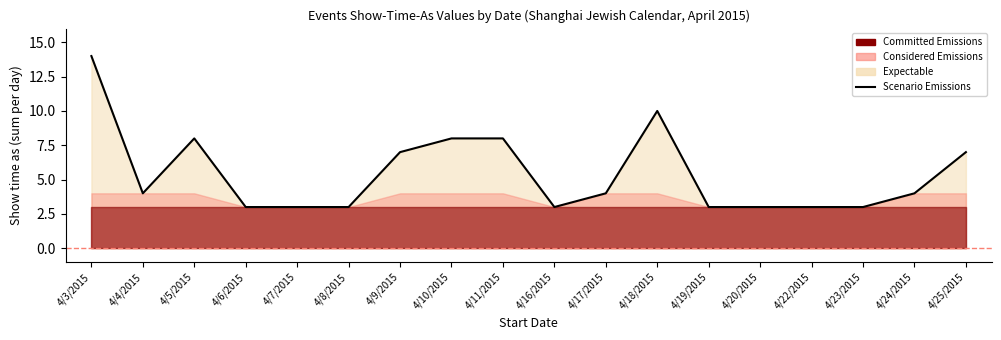

What is the sum of all values?

98